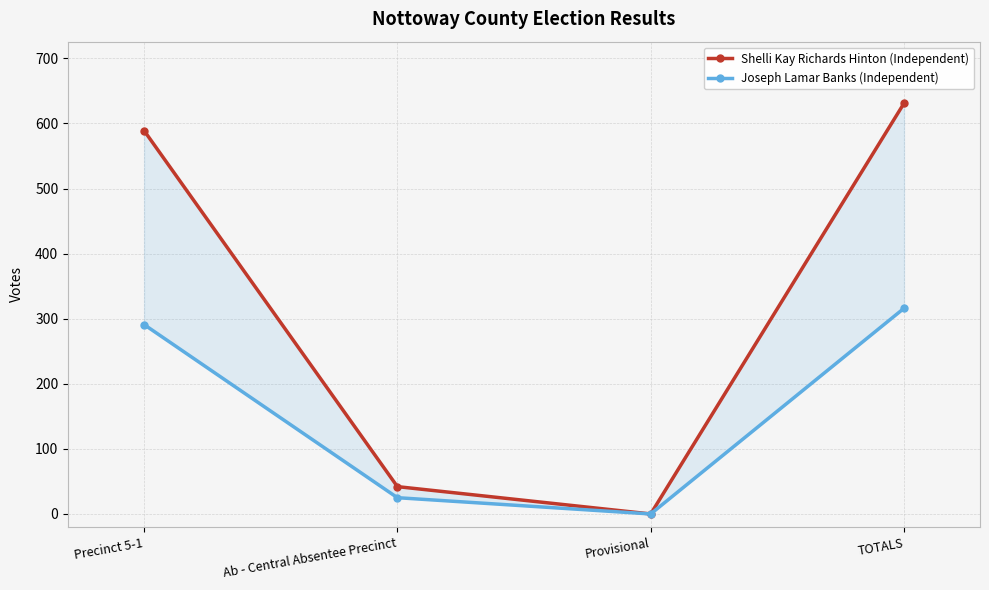

True or false: Shelli Kay Richards Hinton (Independent) and Joseph Lamar Banks (Independent) intersect in this chart.

False